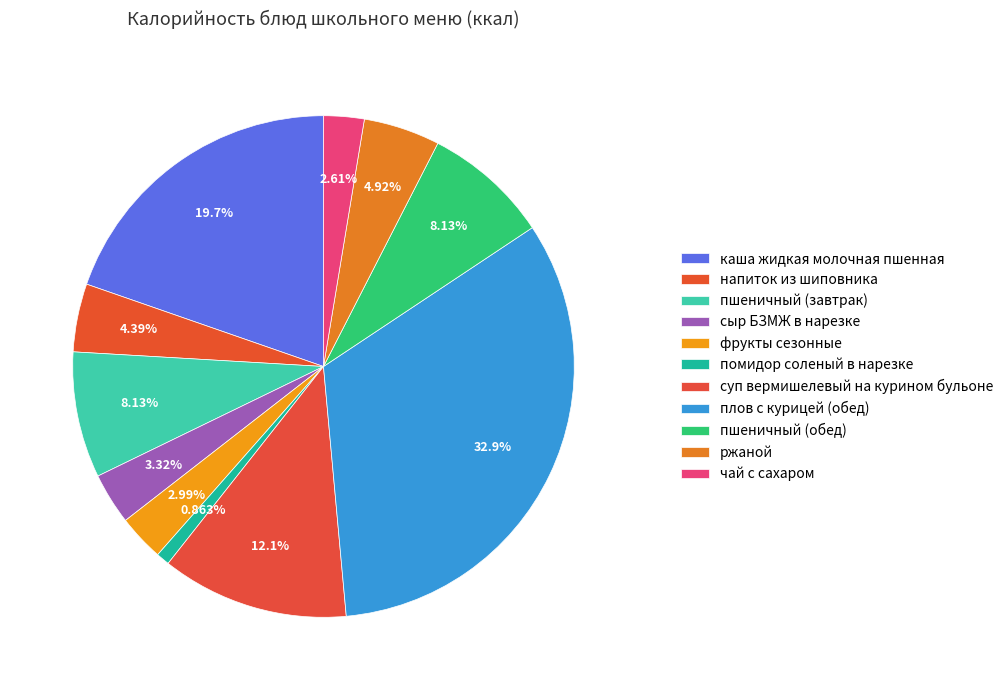

What percentage is the плов с курицей (обед) slice, to the nearest percent?

33%